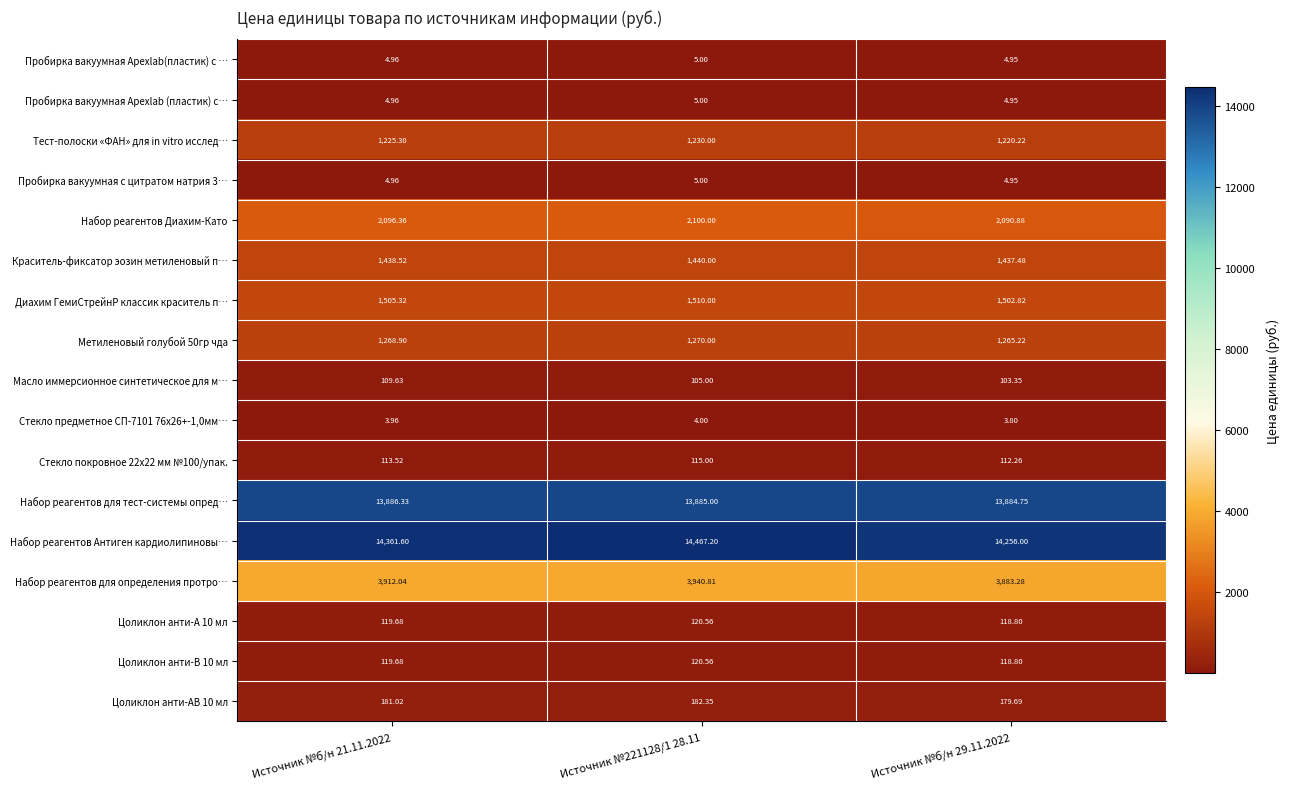

Is the value of Тест-полоски «ФАН» для in vitro исслед… at Источник №221128/1 28.11 greater than the value of Набор реагентов для определения протро… at Источник №б/н 29.11.2022?

No